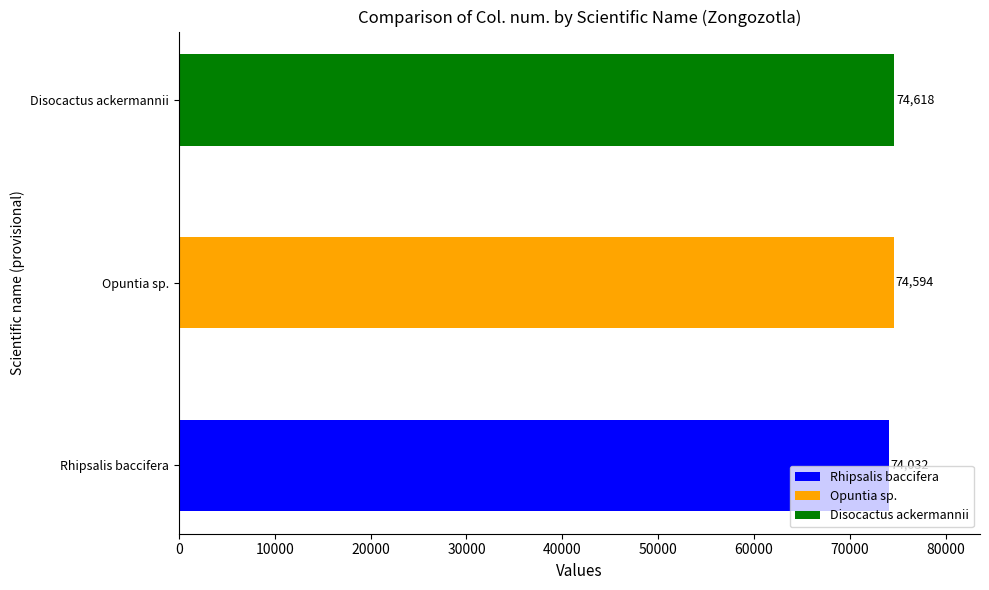

Reading left to right, transcribe all the data shown in this chart.

74032	74594	74618